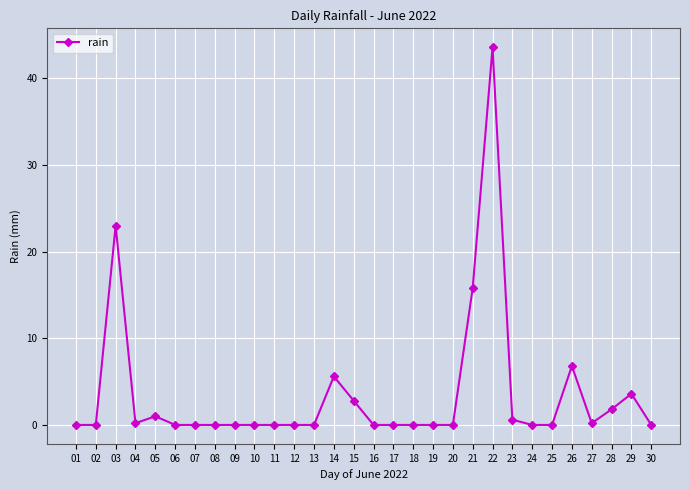

True or false: the data shows -28.3 at 01.

False